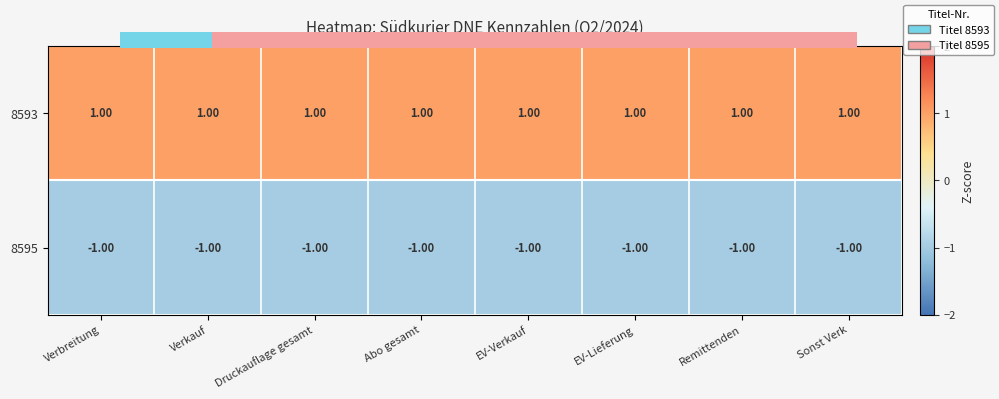

Rank the series by their maximum value, from highest to lowest.

8593, 8595